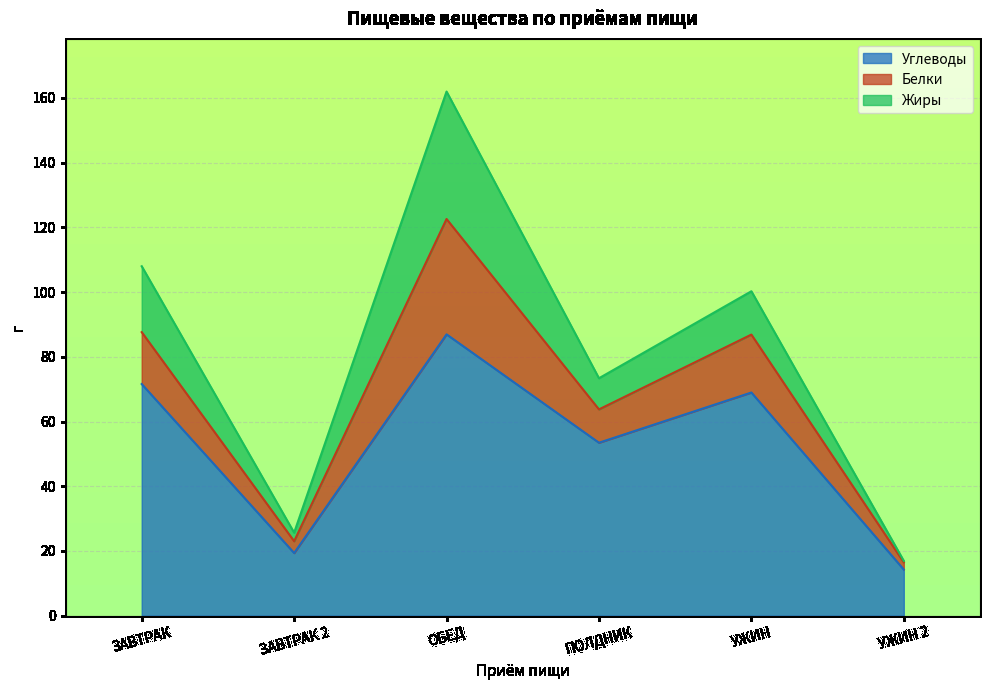

What is the approximate value of Углеводы at ОБЕД?

86.9